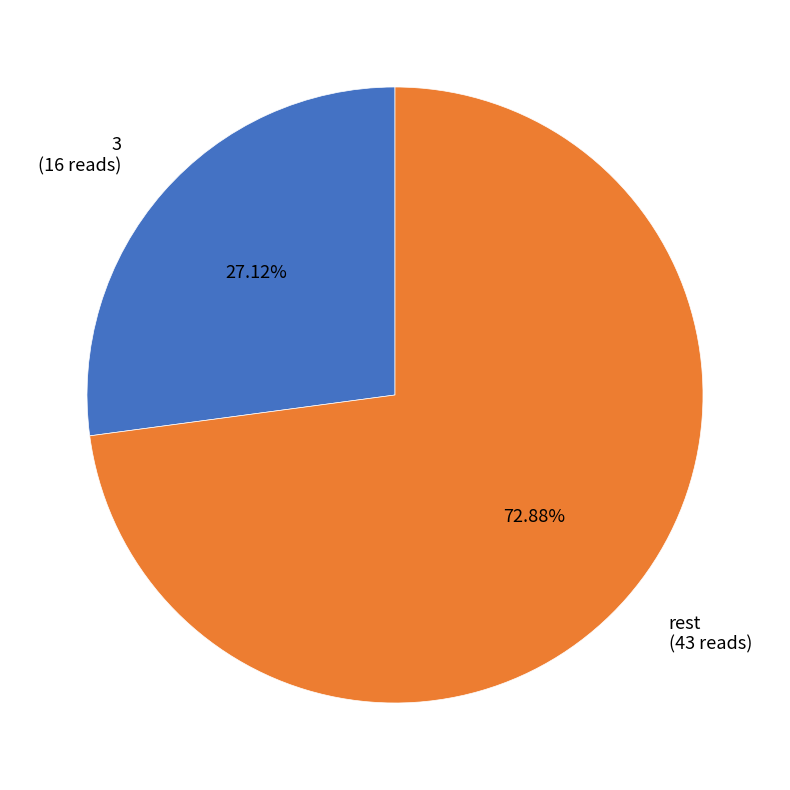

Count the number of slices in the pie.

2